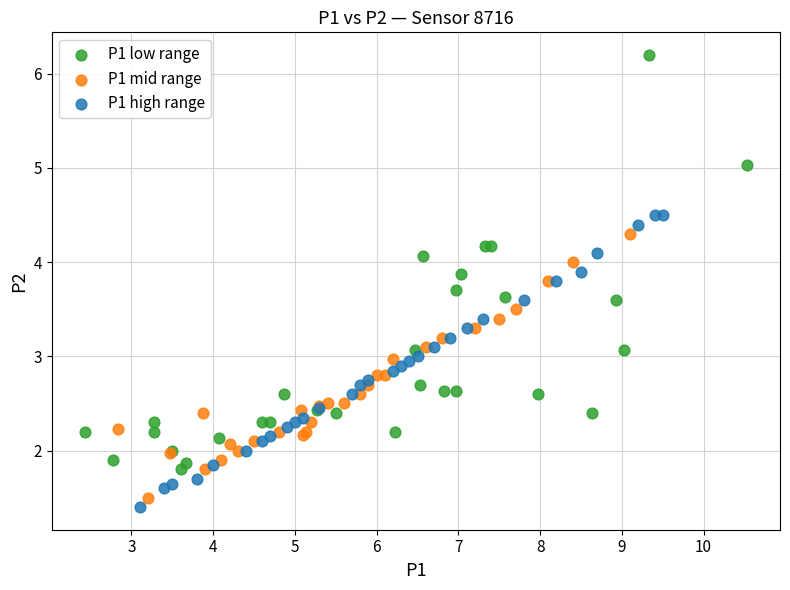

Which series contains the highest Y value?

P1 low range